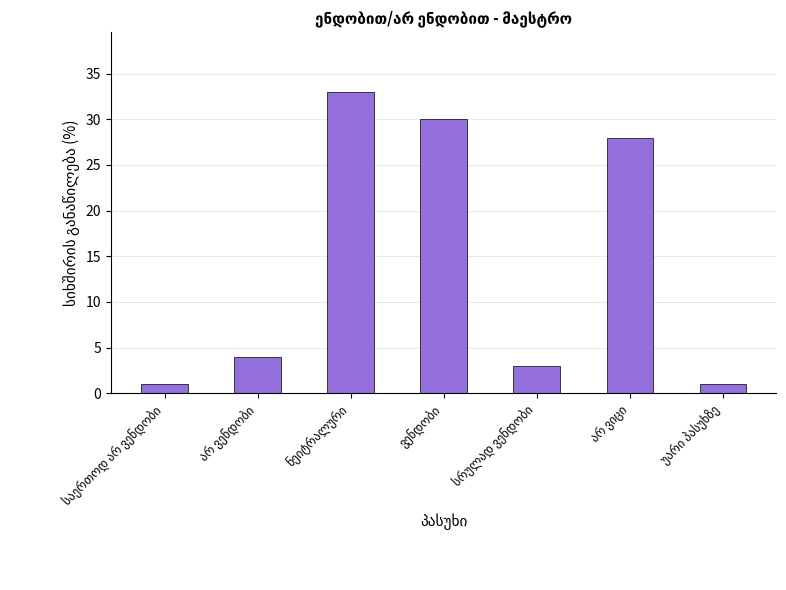

Reading left to right, transcribe all the data shown in this chart.

1	4	33	30	3	28	1